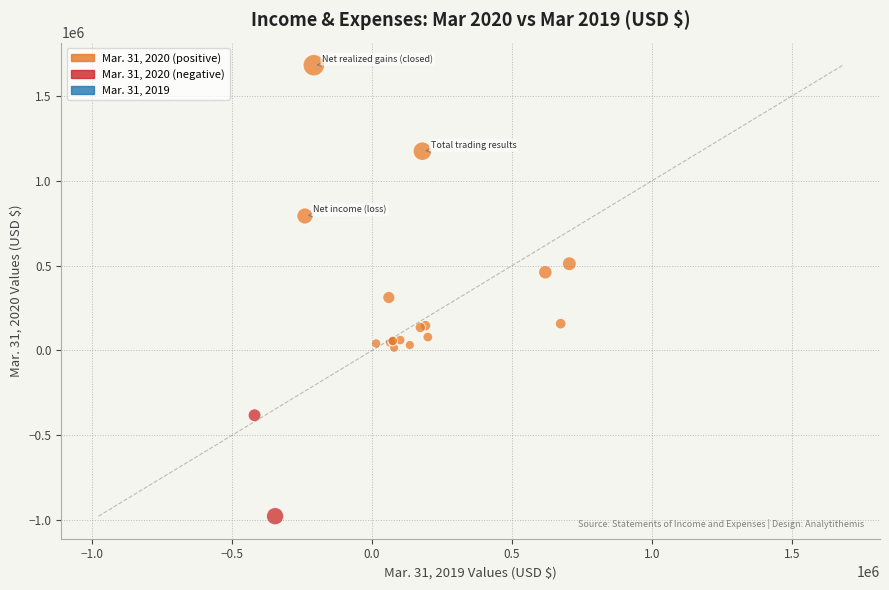

What Y value in the scatter plot is closest to 352182?

311975